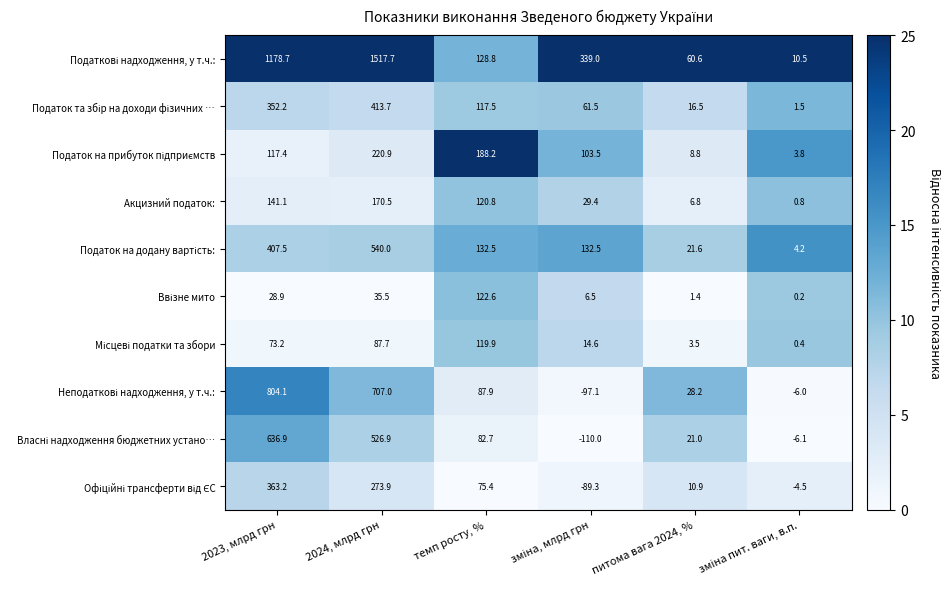

At which category does the chart reach its peak across all series?

2024, млрд грн